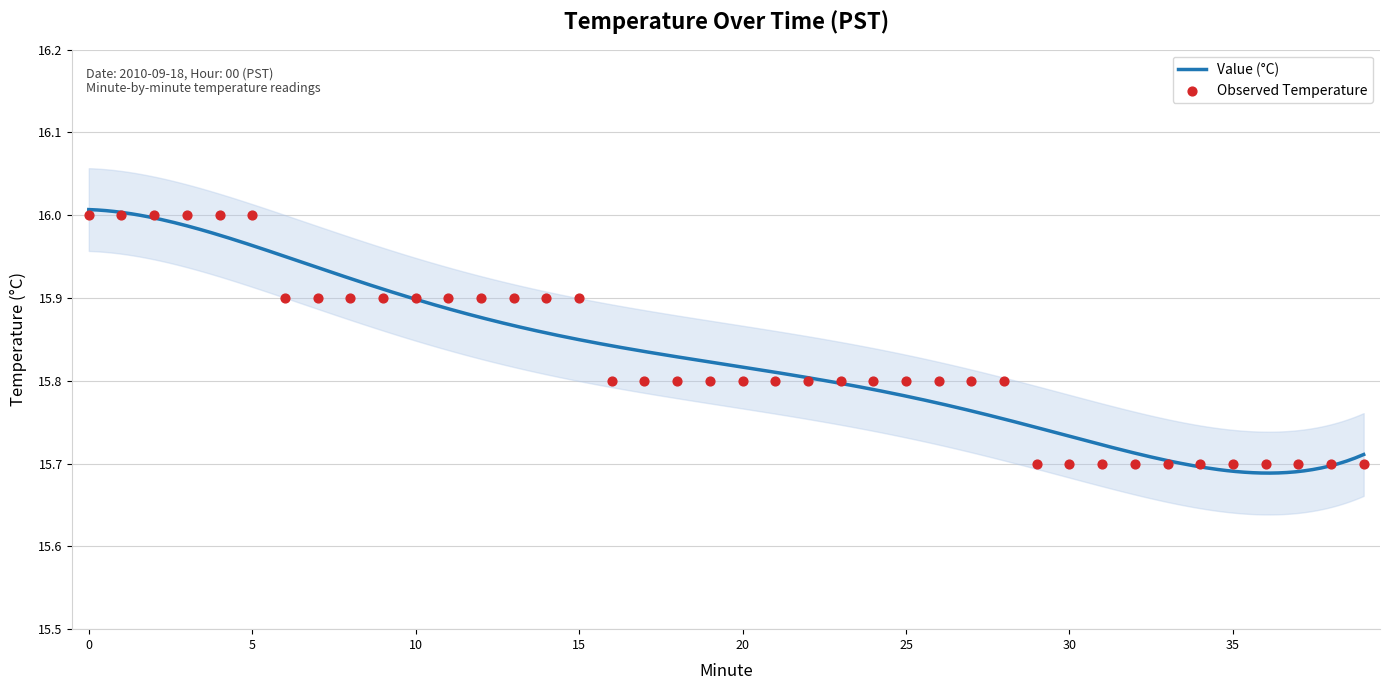

Which has a higher value, 16 or 13?

13